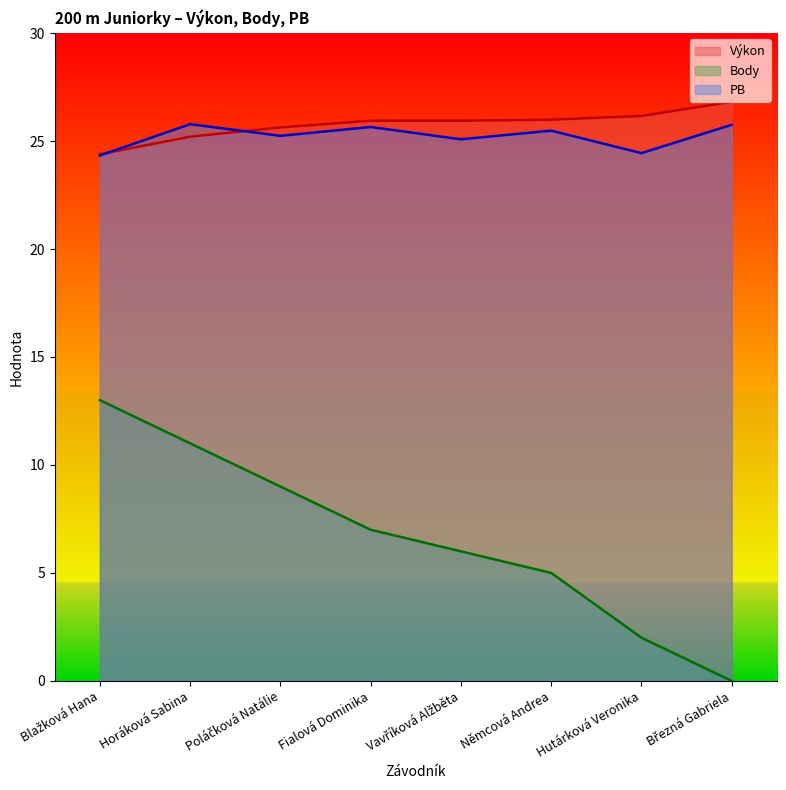

In PB, how many points are higher than both neighbors (excluding endpoints)?

3